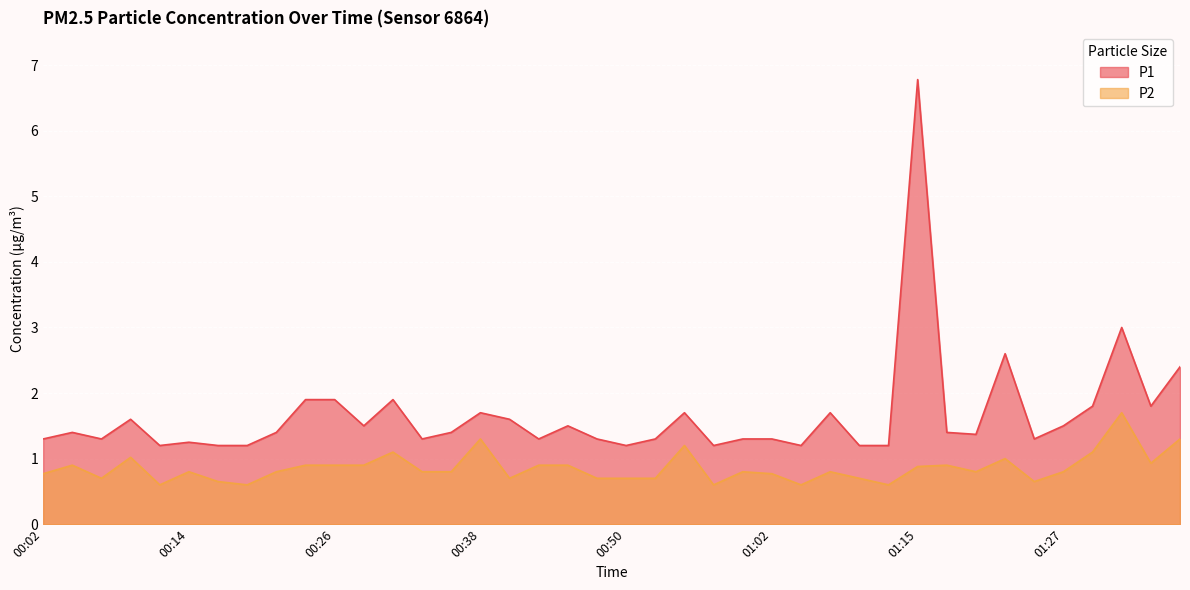

What is the minimum value for P2?

0.6